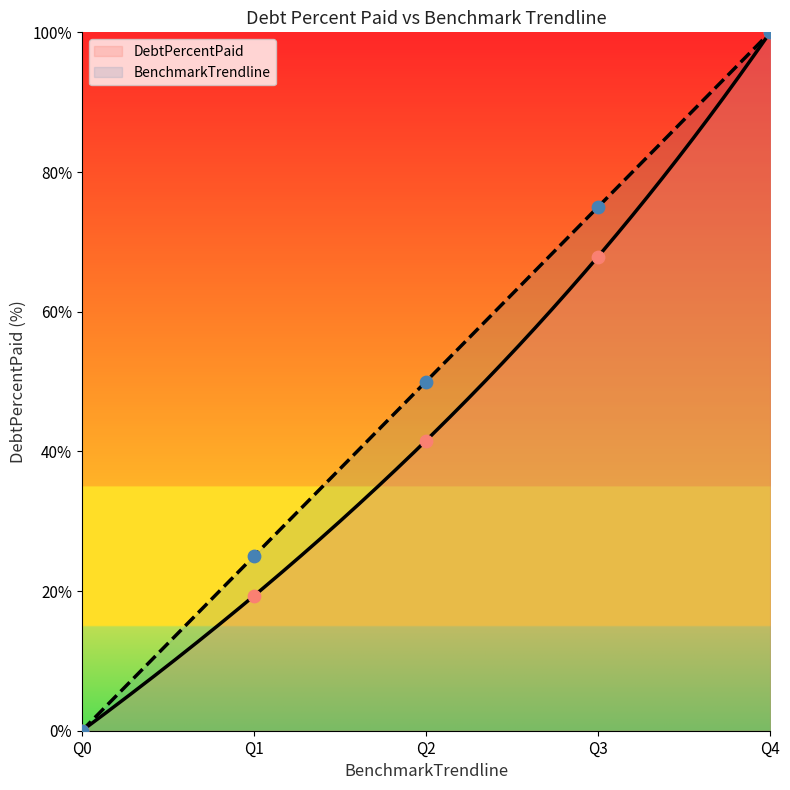

Which series has the widest spread of Y values?

DebtPercentPaid